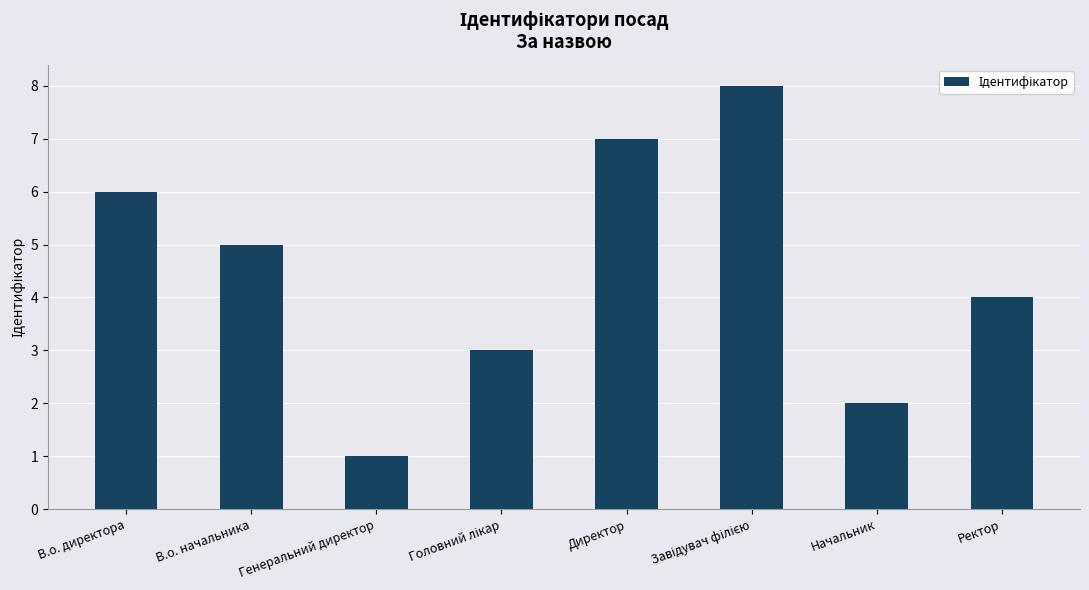

Reading left to right, list all the values displayed in this chart.

6	5	1	3	7	8	2	4